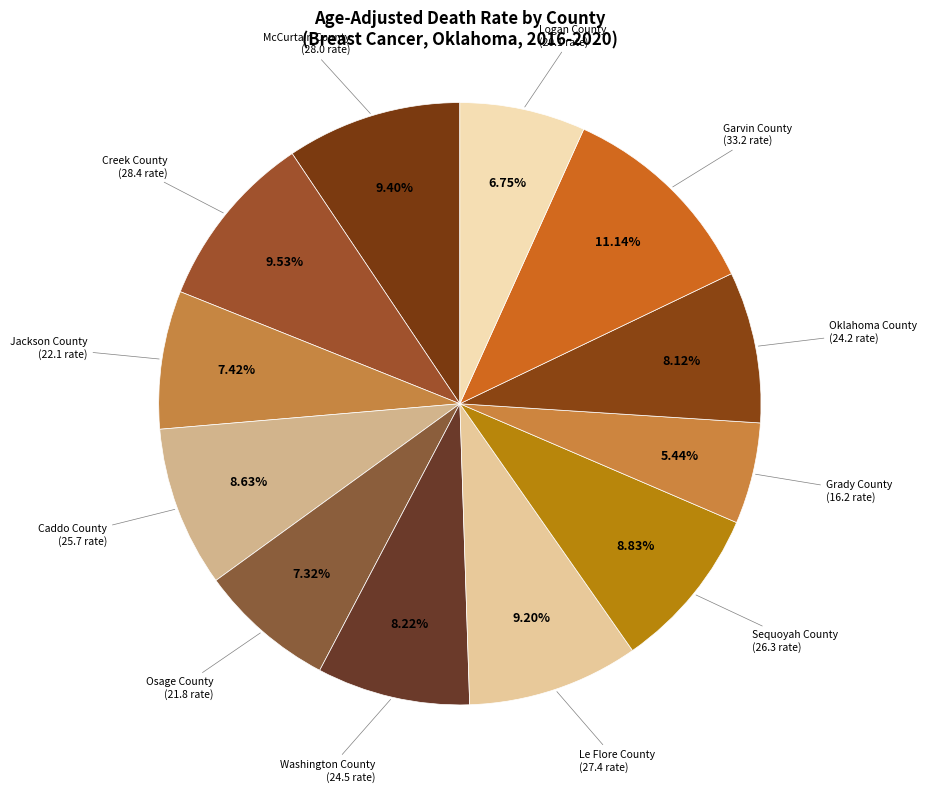

Count the number of slices in the pie.

12